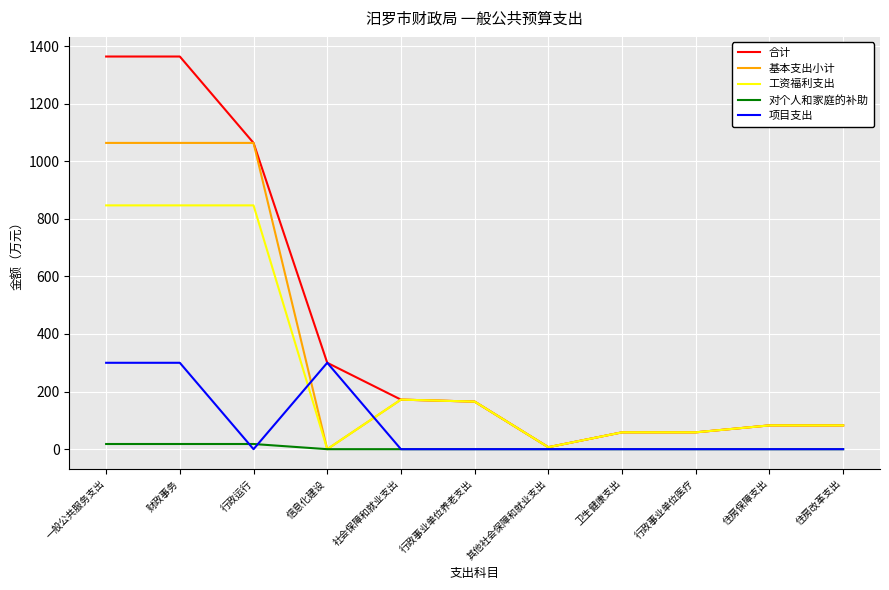

Does the chart have visible grid lines?

Yes